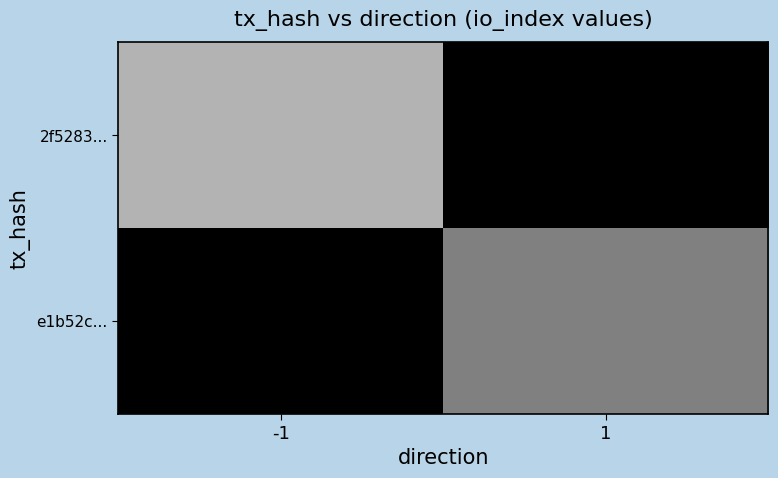

Rank the series by their average value, from lowest to highest.

e1b52c..., 2f5283...